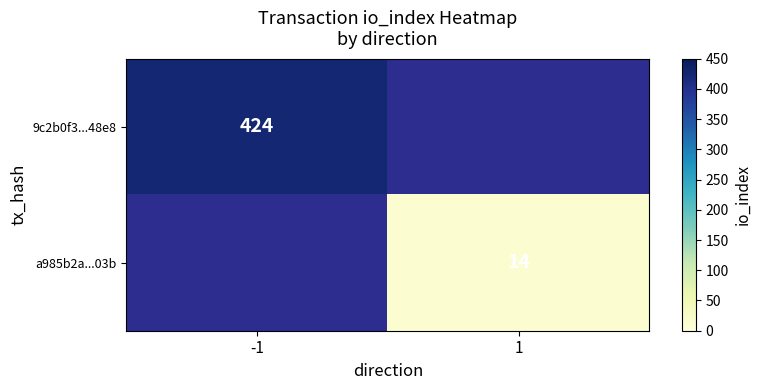

At how many categories does at least one series exceed 32?

1